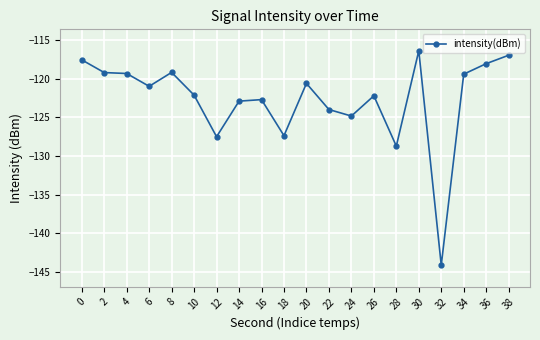

At which category does the chart reach its peak across all series?

30